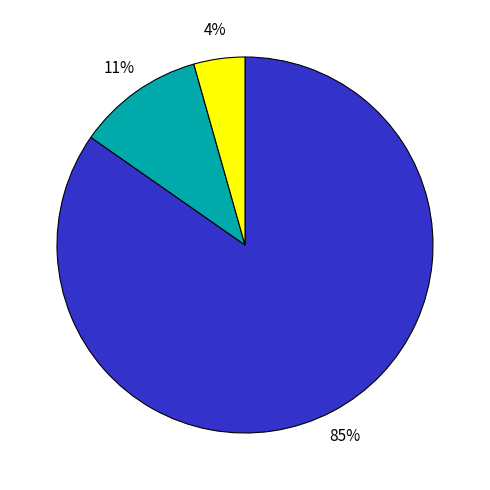

Does any single category account for the majority?

Yes